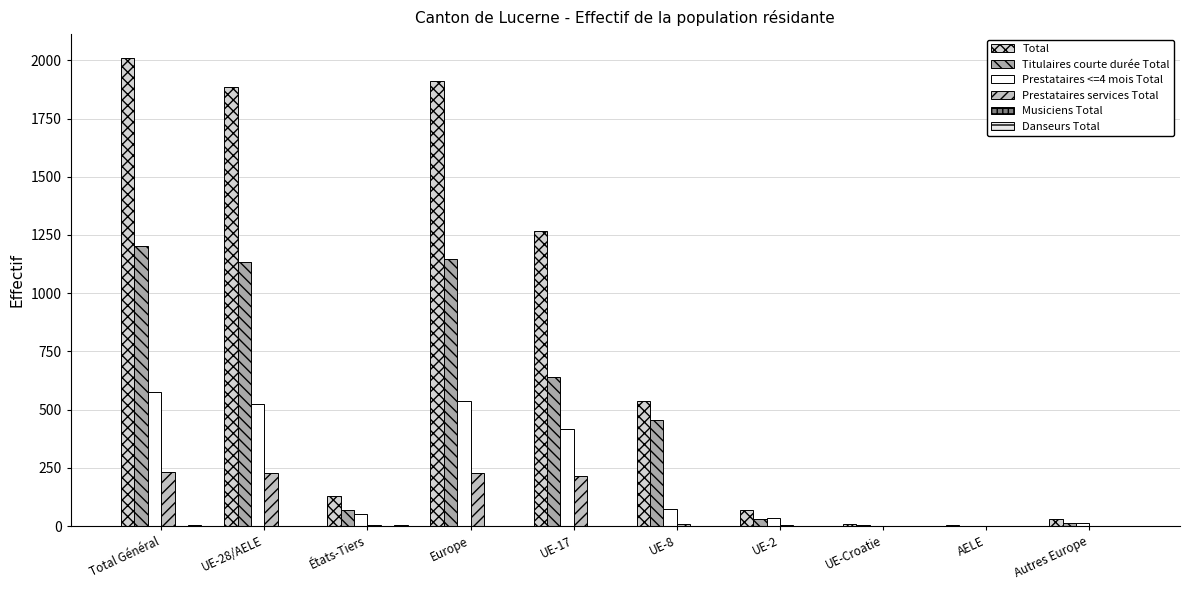

How many groups of bars are there?

10